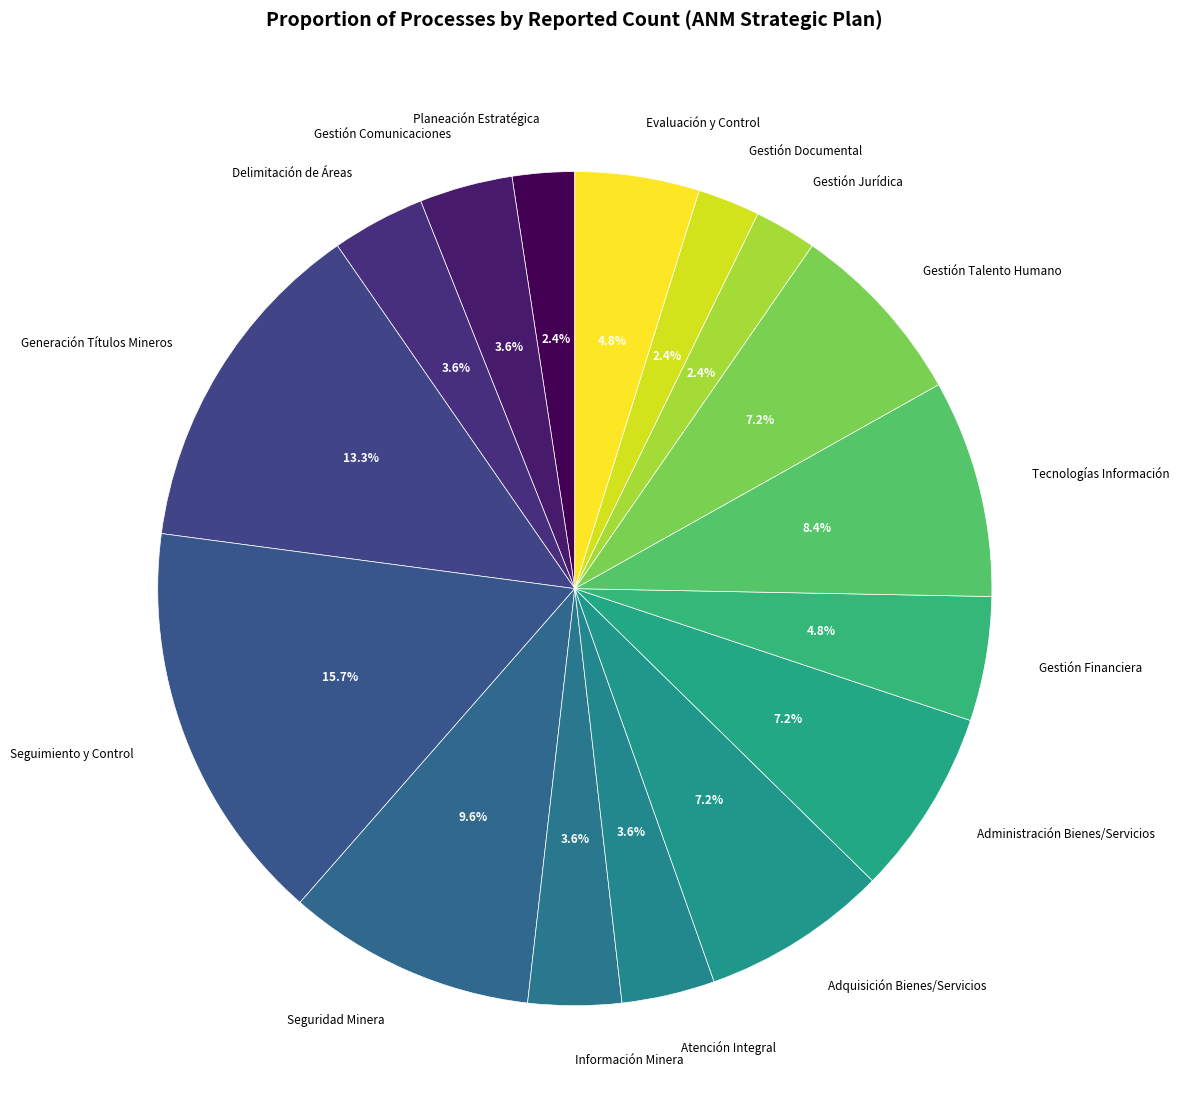

How many slices are in this pie chart?

16